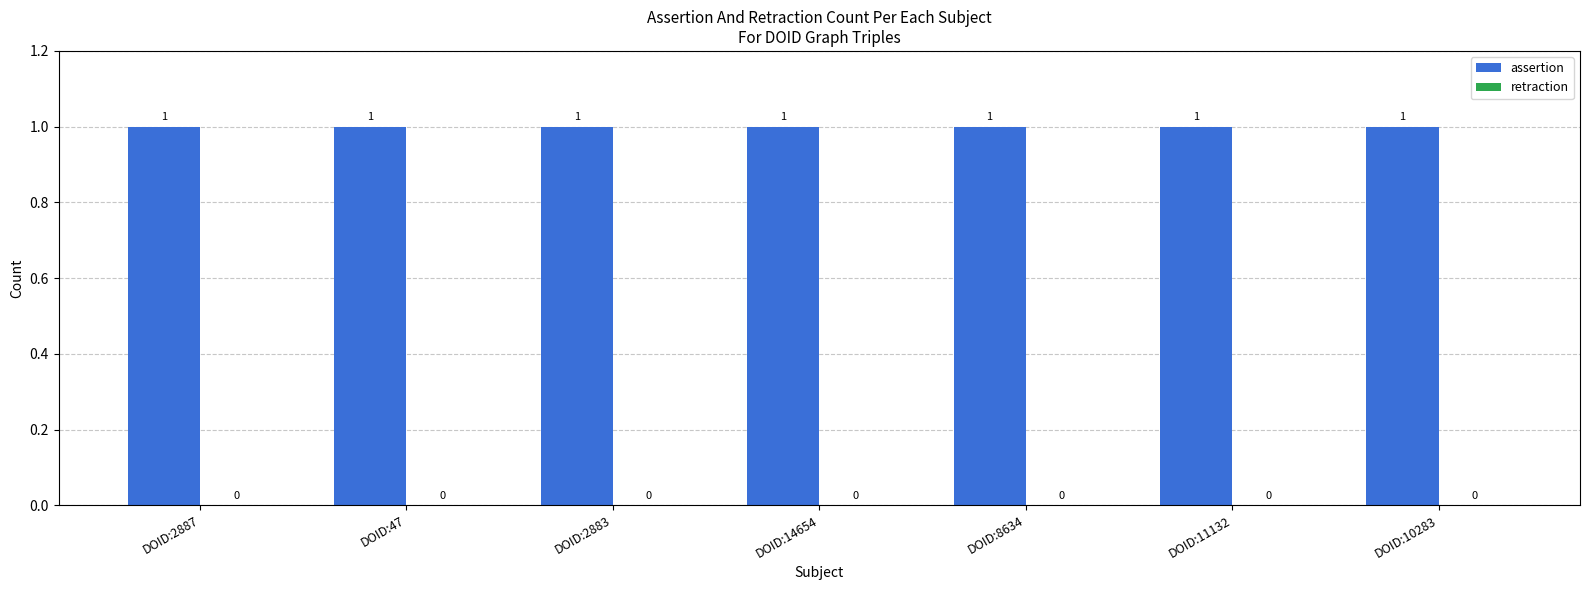

What position from the left is DOID:2883?

3